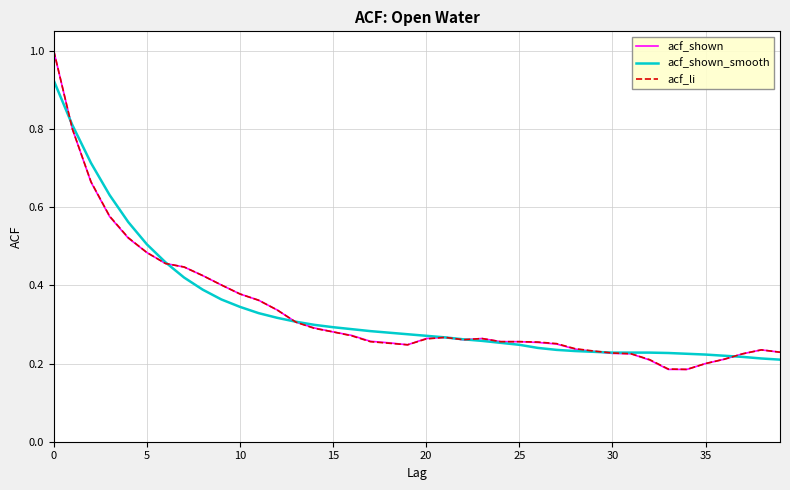

How many acf_shown values are between 0 and 1?

40